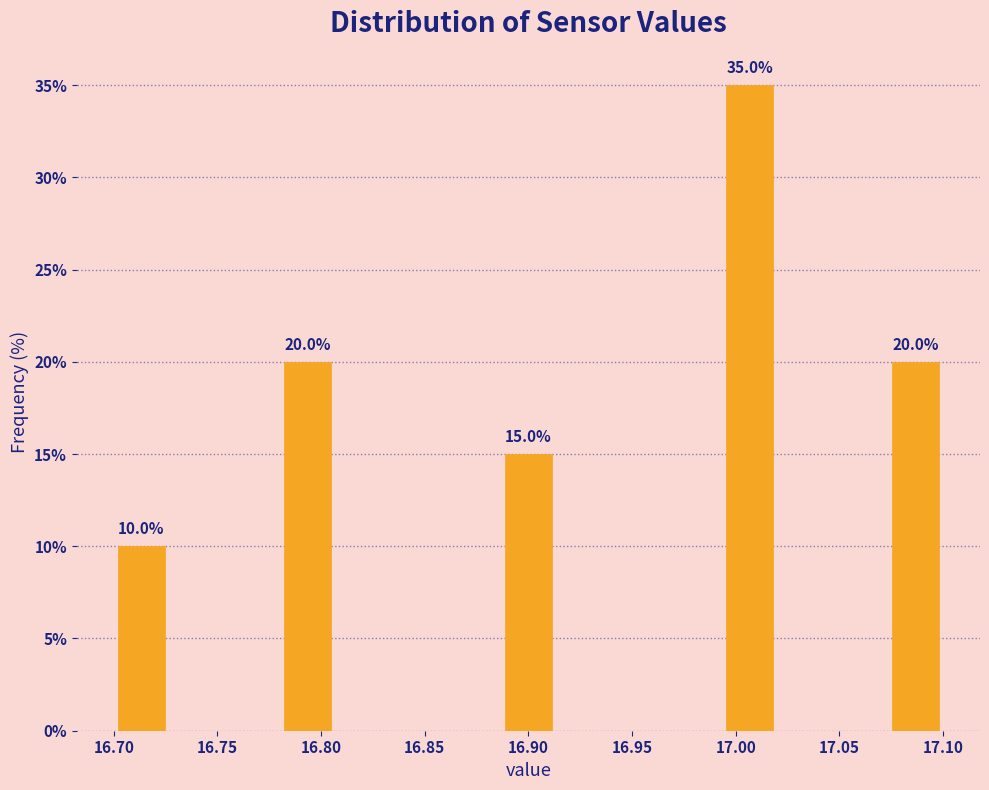

Over which range of the x-axis is the bar tallest?

16.995 to 17.020